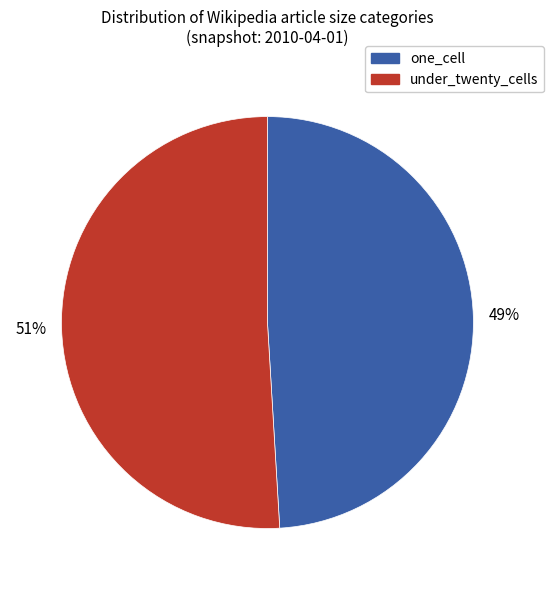

What percentage is the under_twenty_cells slice, to the nearest percent?

51%